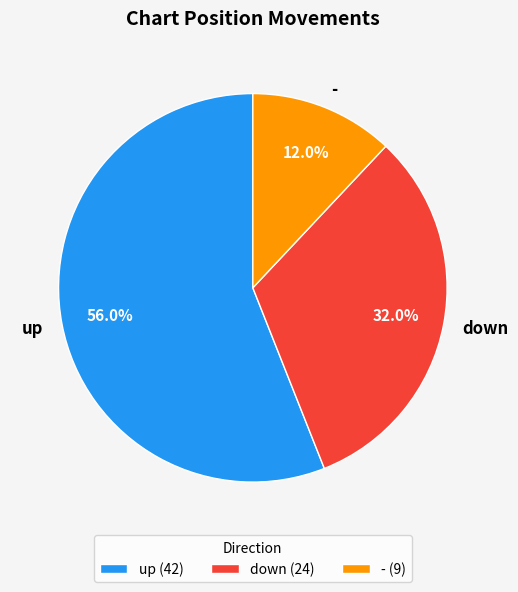

How many segments does this pie chart have?

3